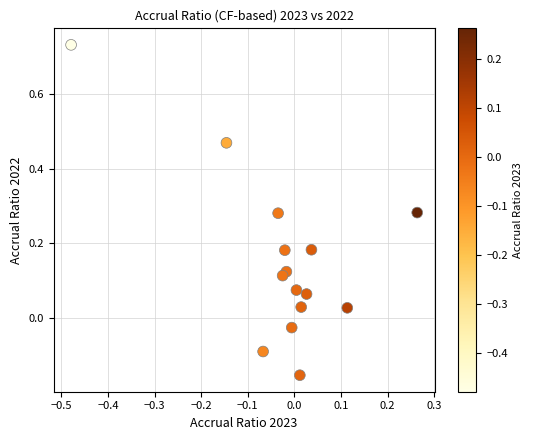

What is the range of Y values (max minus min)?

0.9